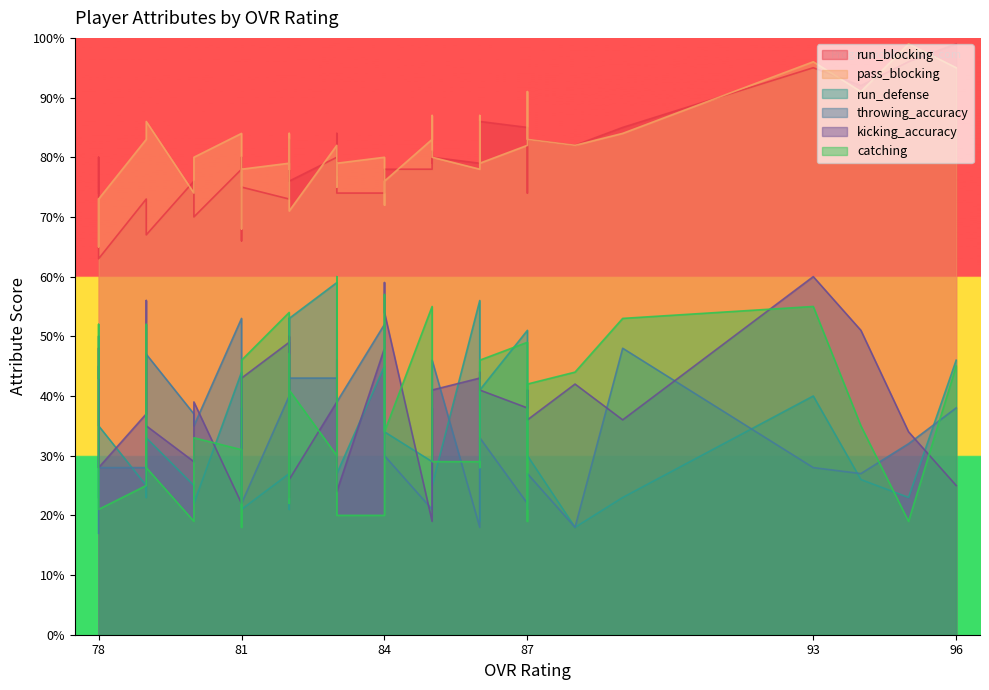

What is the spread (max minus min) of values at 88?

64